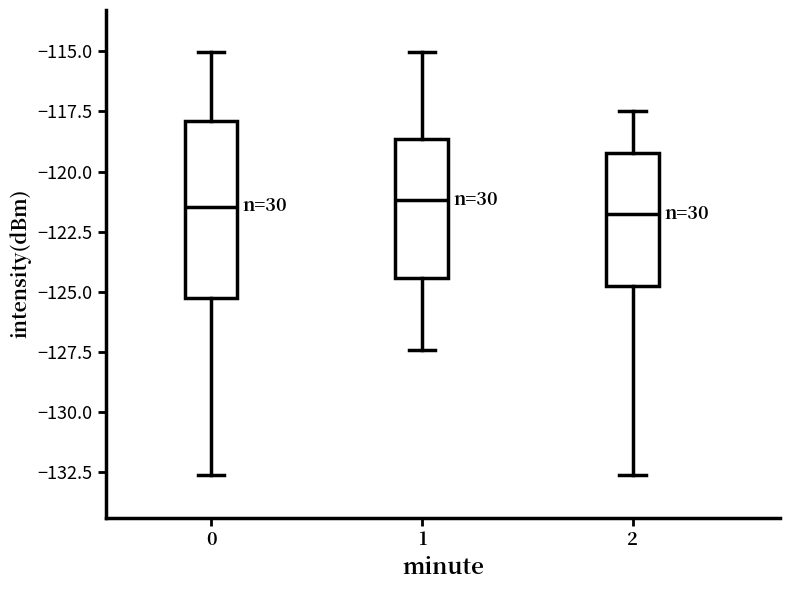

Reading left to right, transcribe this box plot: for each box, give where its median line is, the range the box spans, and where its two whiskers end, as read against the y-axis. The values are not printed on the chart, so give them approximately, as read against the axis.

0: median -121.5, box -125.0 to -118.0, whiskers -132.5 to -115.0
1: median -121.0, box -124.5 to -118.5, whiskers -127.5 to -115.0
2: median -121.5, box -125.0 to -119.0, whiskers -132.5 to -117.5